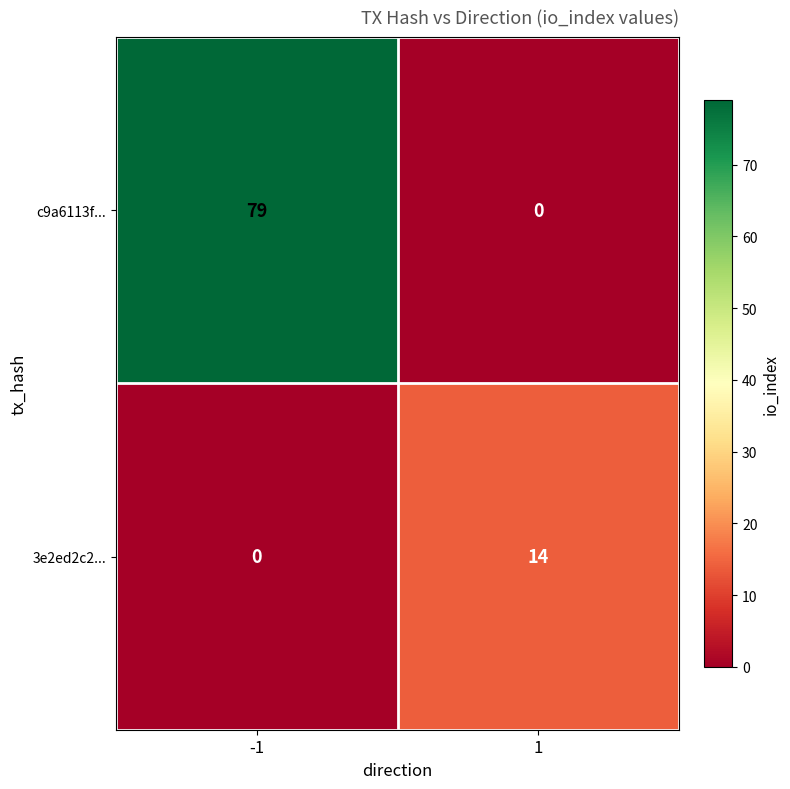

True or false: 3e2ed2c2... has a value of 0 at -1.

True